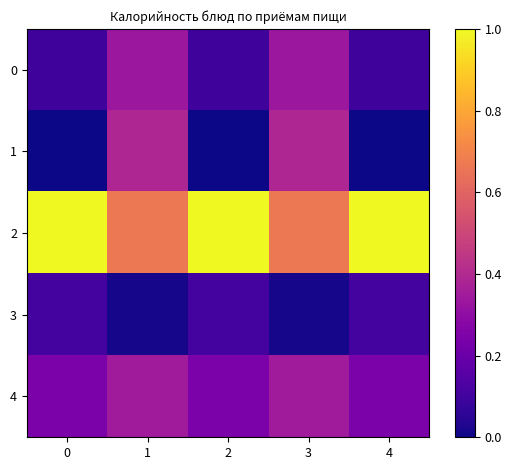

What is the difference between the highest and lowest values at 1?

244.4